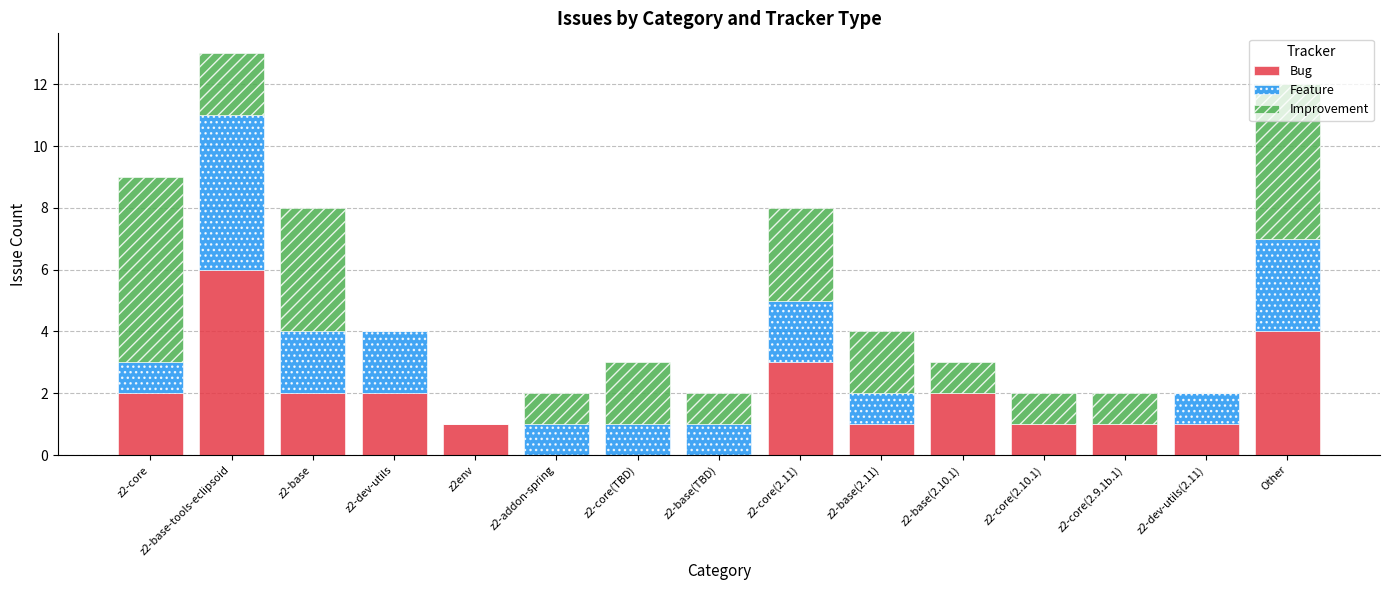

At which category is the sum across all series the highest?

z2-base-tools-eclipsoid